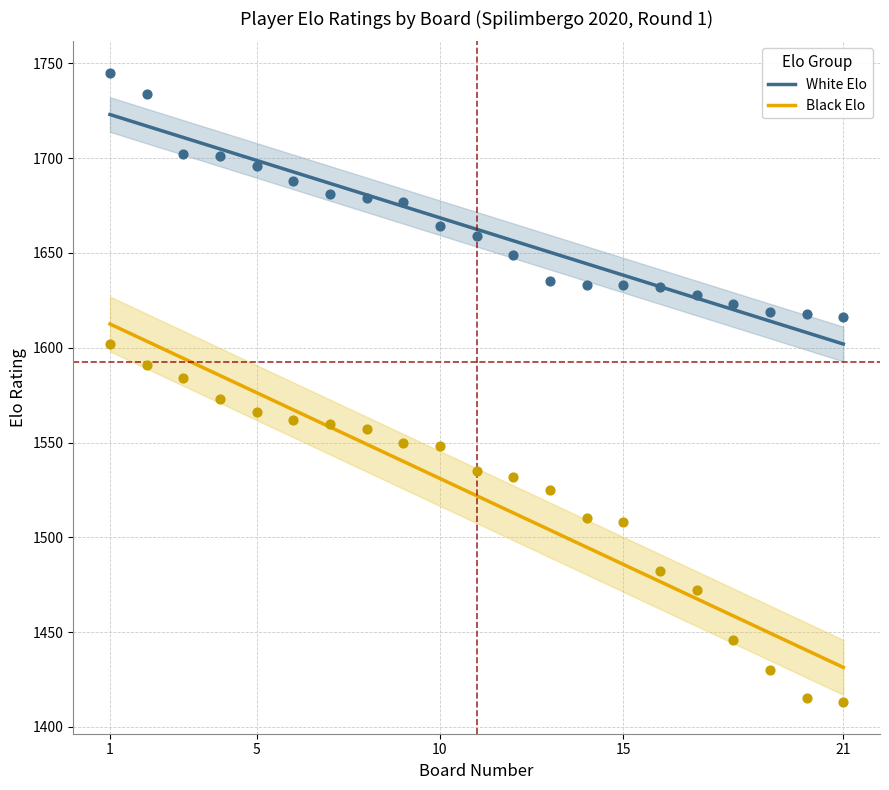

At how many categories does at least one series exceed 1611?

19